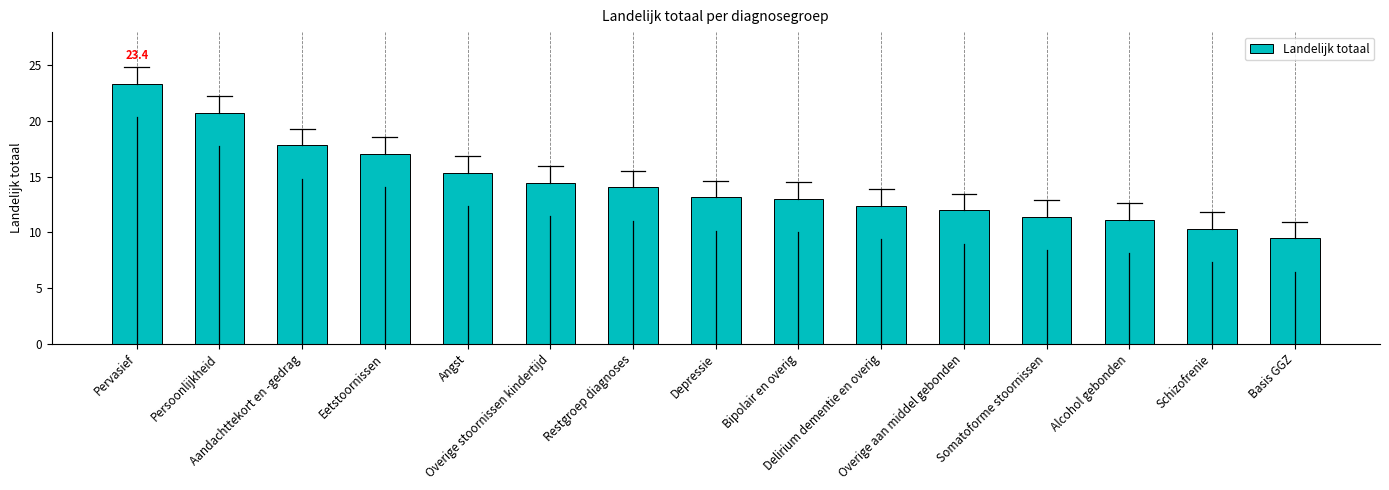

What is the maximum value shown in the chart?

23.4